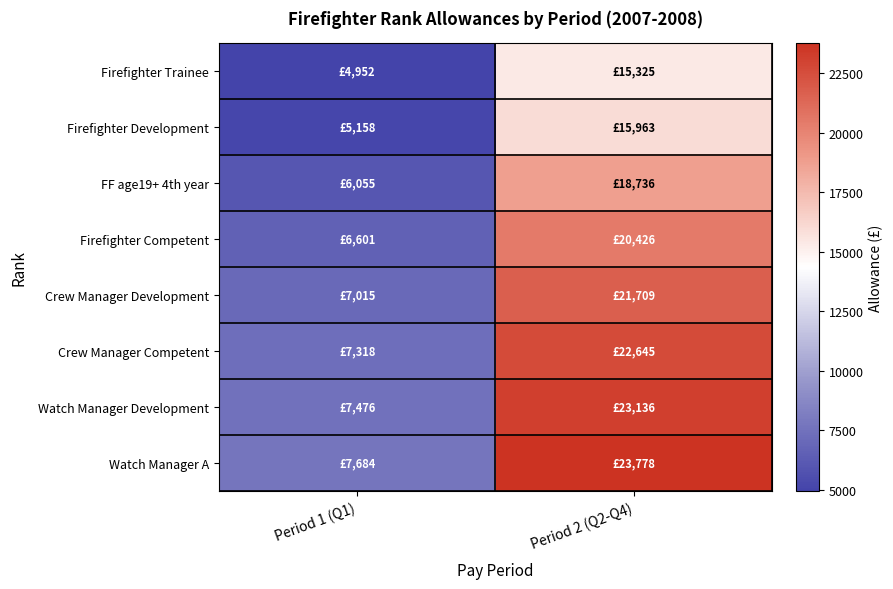

Between Period 2 (Q2-Q4) and Period 1 (Q1), which is larger?

Period 2 (Q2-Q4)